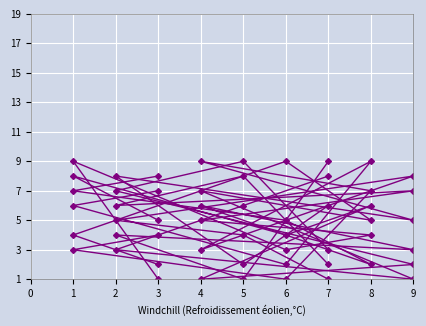

How many data points does each series have?

9